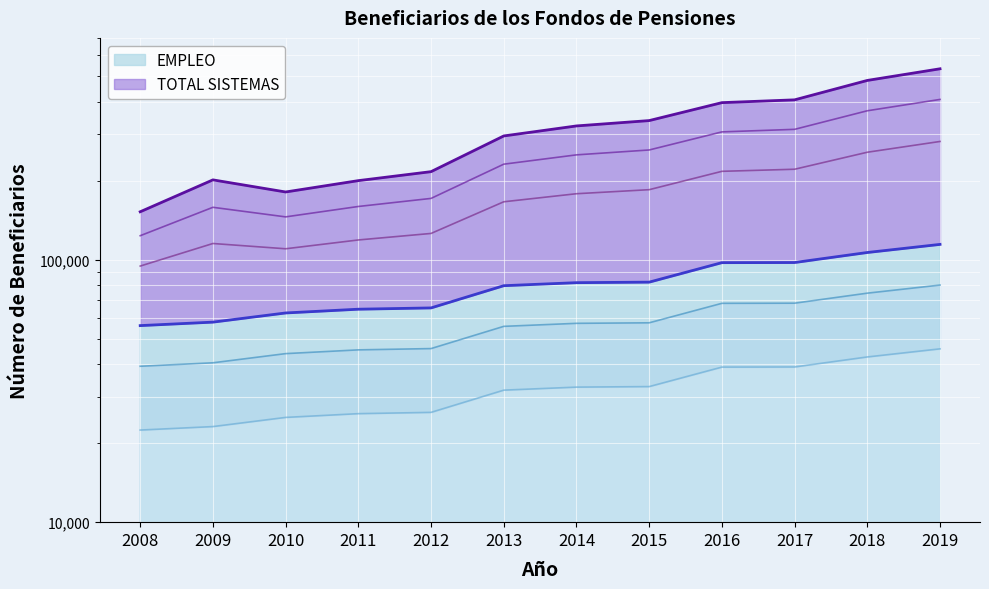

Reading left to right, transcribe all the data shown in this chart.

EMPLEO: 22436.4	23131.6	25068.4	25908.4	26203.2	31842.8	32700.0	32851.2	38974.8	39020.4	42608.0	45747.2
TOTAL SISTEMAS: 152266.0	201434.0	181138.0	200103.0	216500.0	296134.0	323341.0	338867.0	396633.0	406495.0	481967.0	533809.0